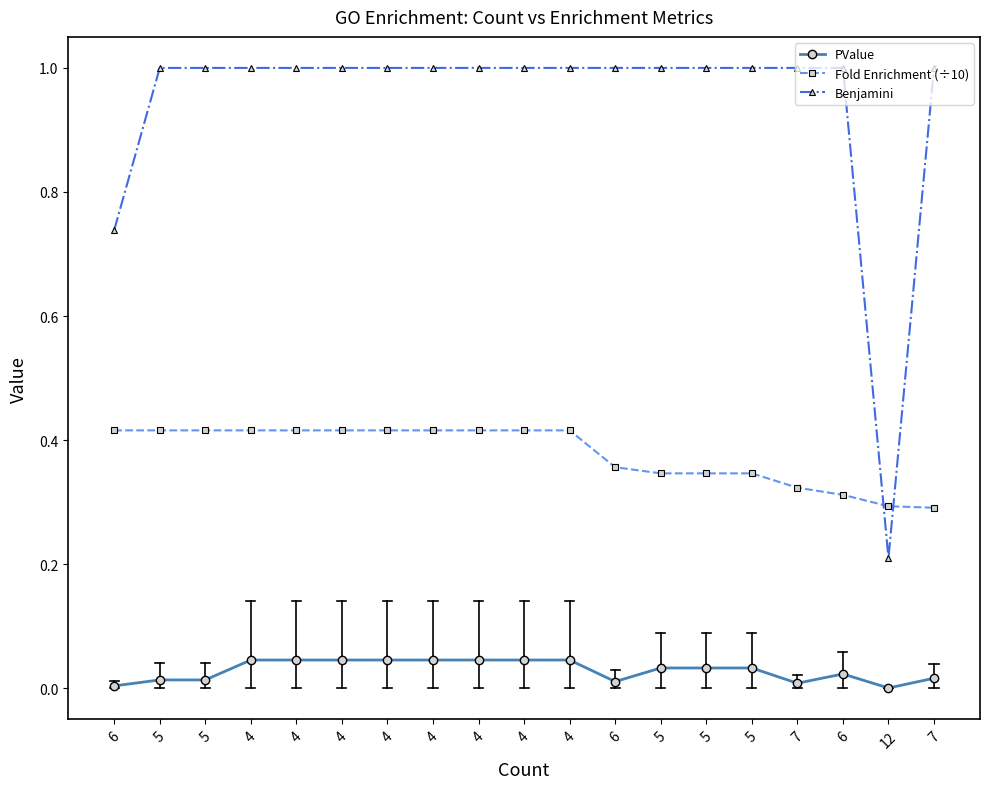

True or false: PValue has a value of 0.1 at 4.

False